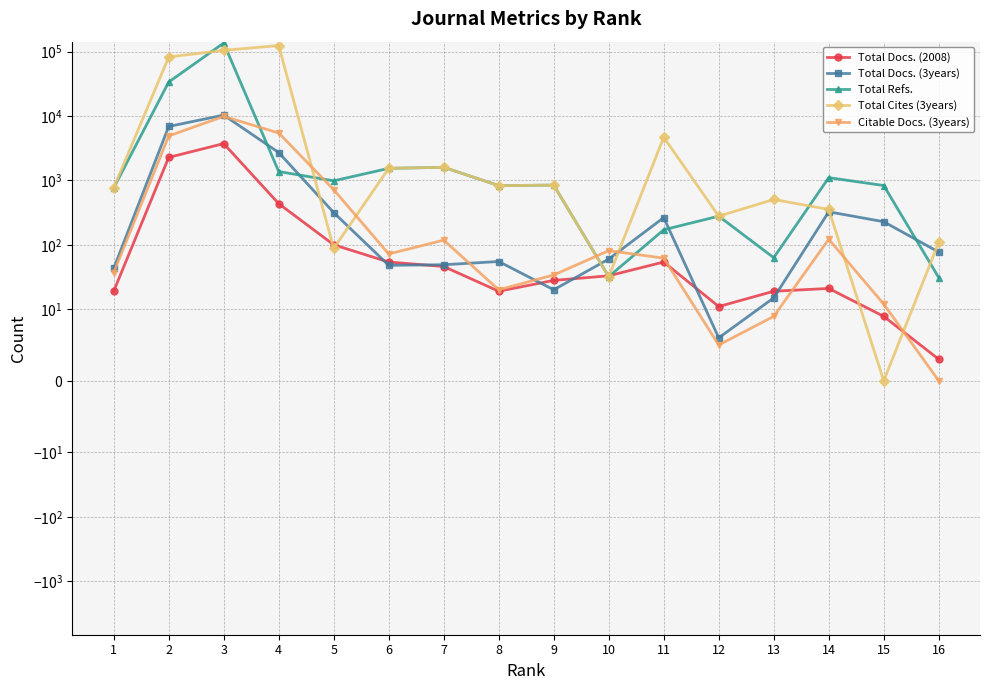

After their last crossing, which series has the higher values: Total Docs. (3years) or Citable Docs. (3years)?

Total Docs. (3years)